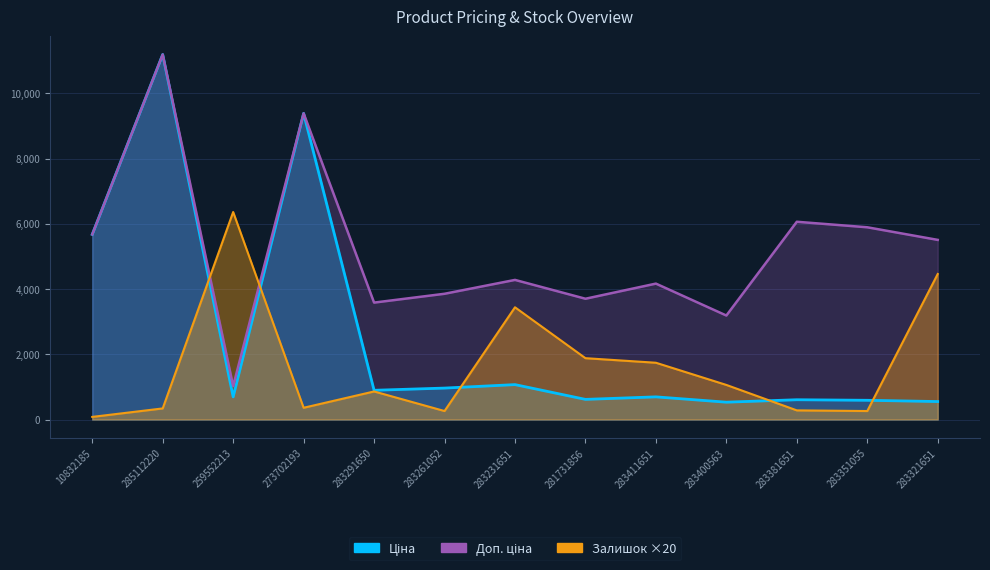

Between 259552213 and 281731856, which series saw the biggest shift?

Залишок